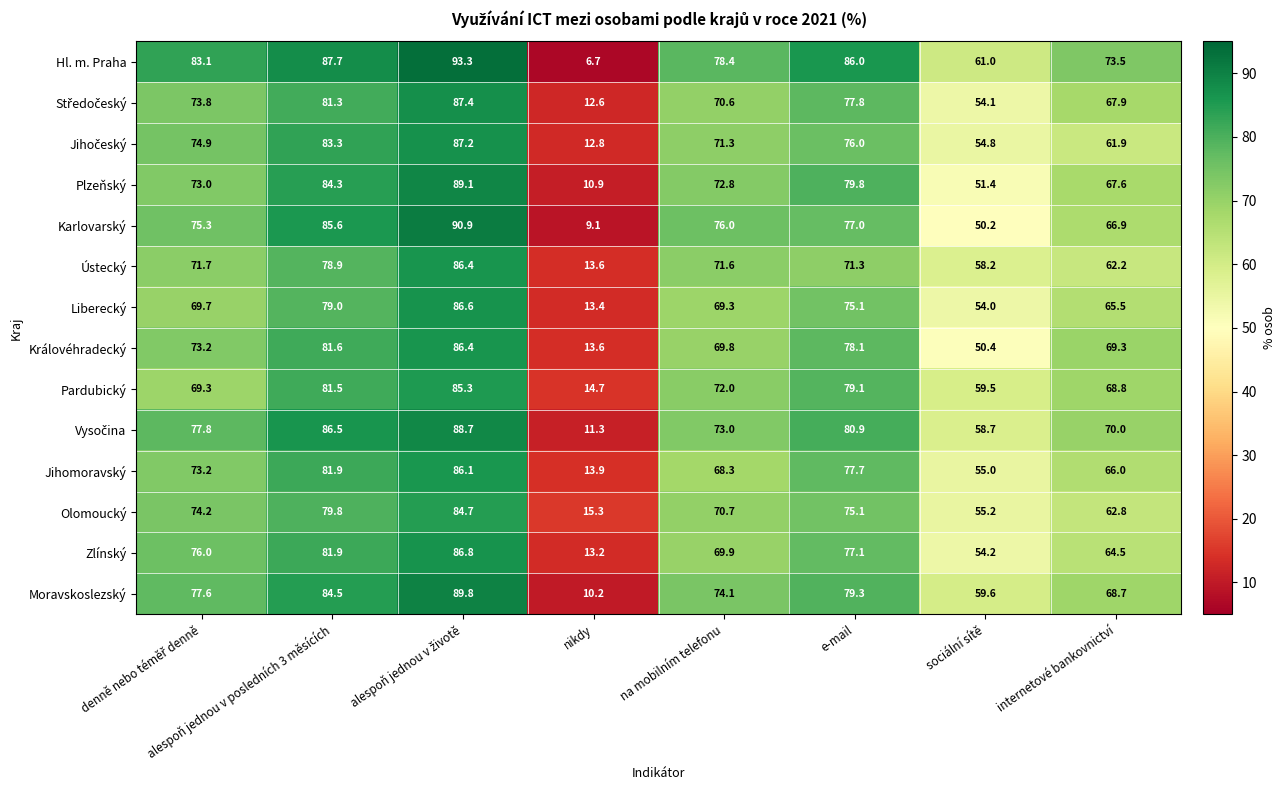

Where does the Karlovarský series first go above 76?

alespoň jednou v posledních 3 měsících